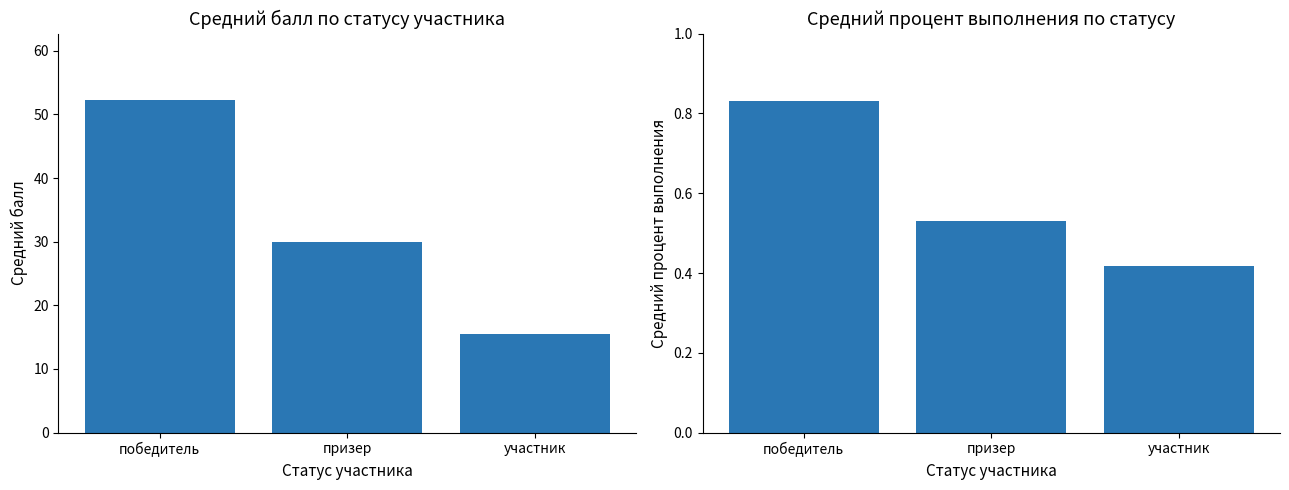

Which category has the lowest value in the средний балл series?

участник